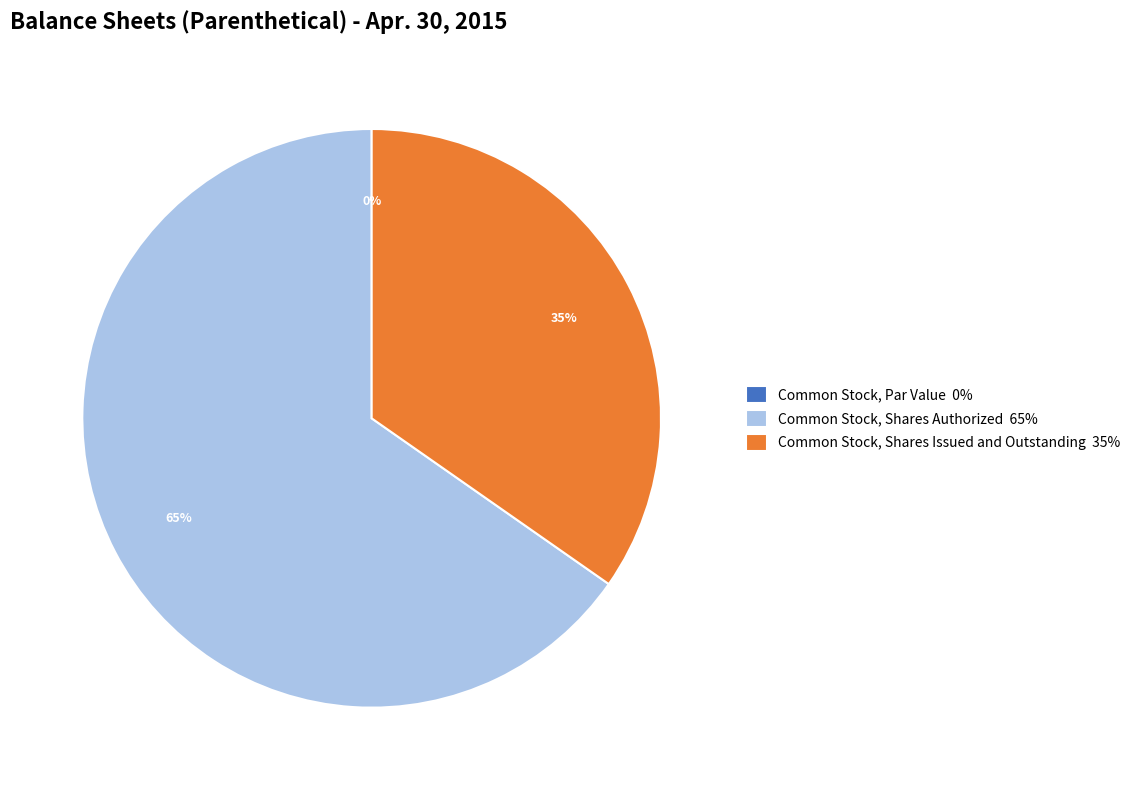

What is the change in value from Common Stock, Par Value to Common Stock, Shares Issued and Outstanding?

+132900000.0